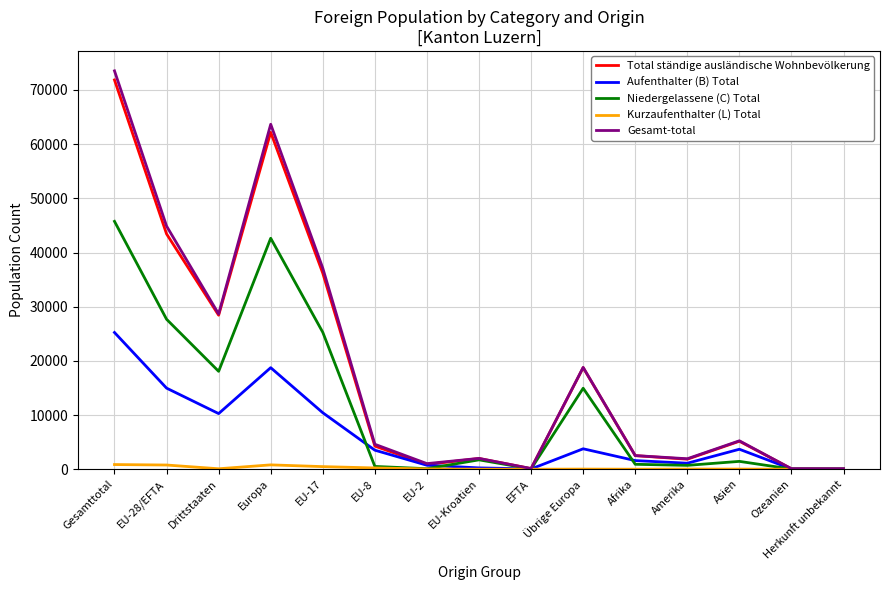

How many values in the Total ständige ausländische Wohnbevölkerung series are below 4265?

7